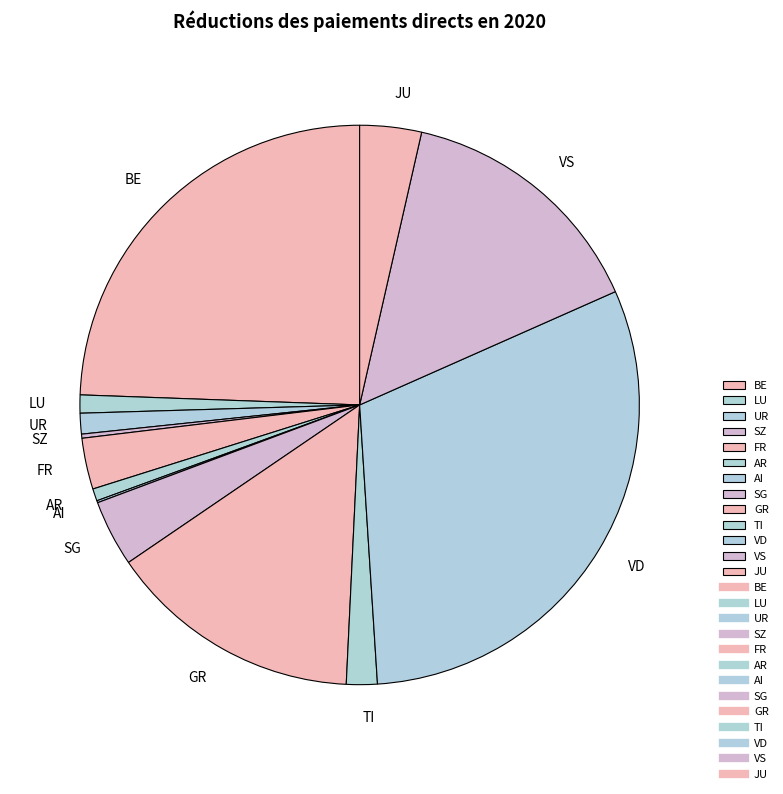

What is the ratio of the value at AR to the value at UR?

0.6